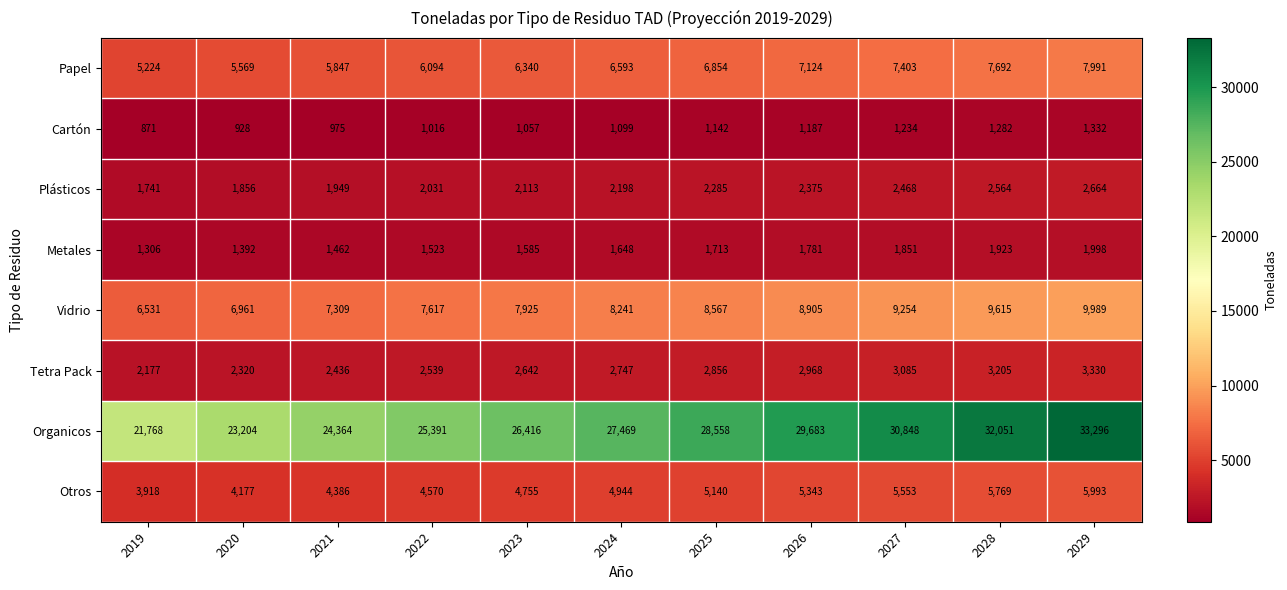

At which category does the chart reach its minimum across all series?

2019